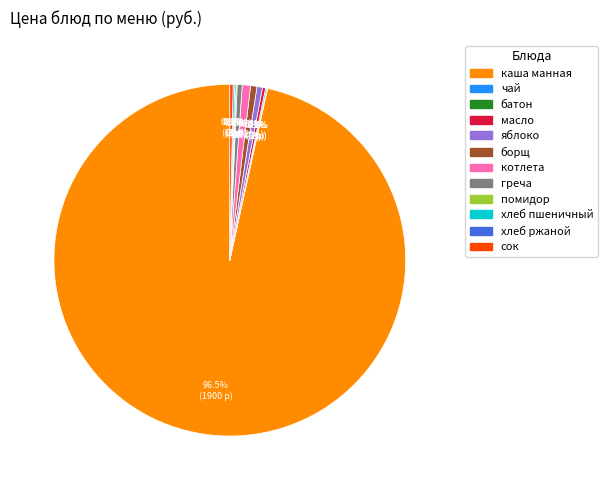

Is there any slice that represents more than half of the pie?

Yes